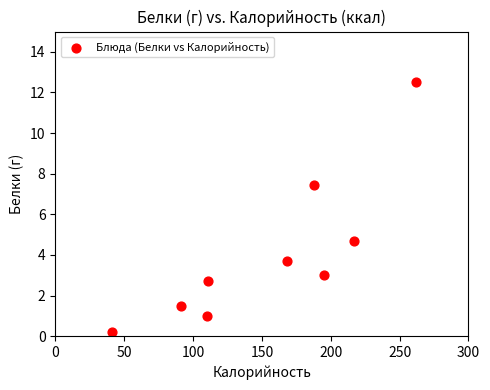

What is the range of Y values (max minus min)?

12.3